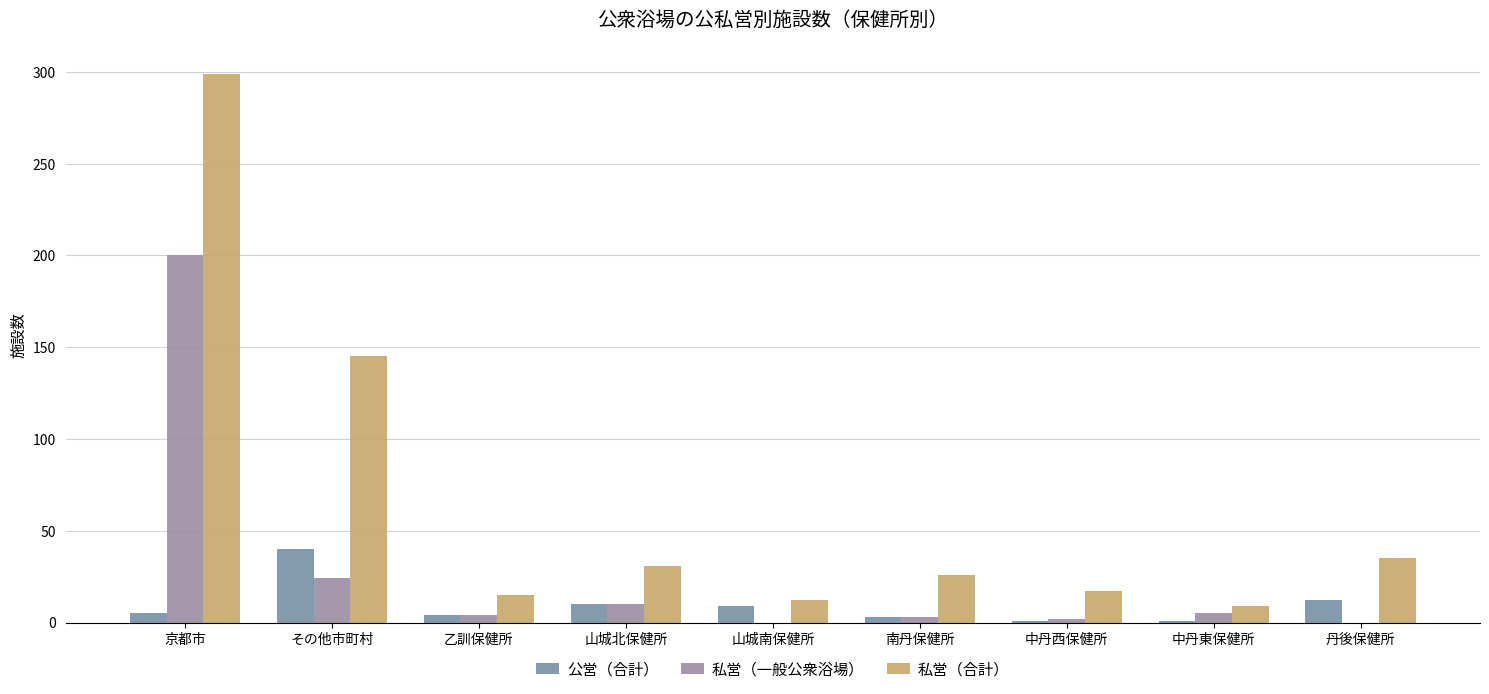

At which category does the chart reach its peak across all series?

京都市